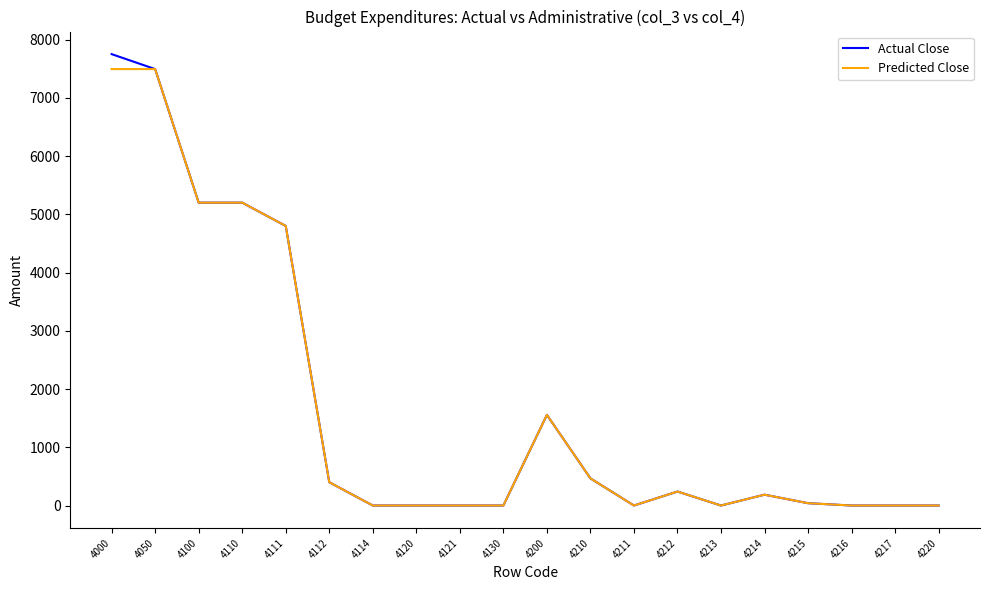

At which label is Actual Close closest to 3875?

4111